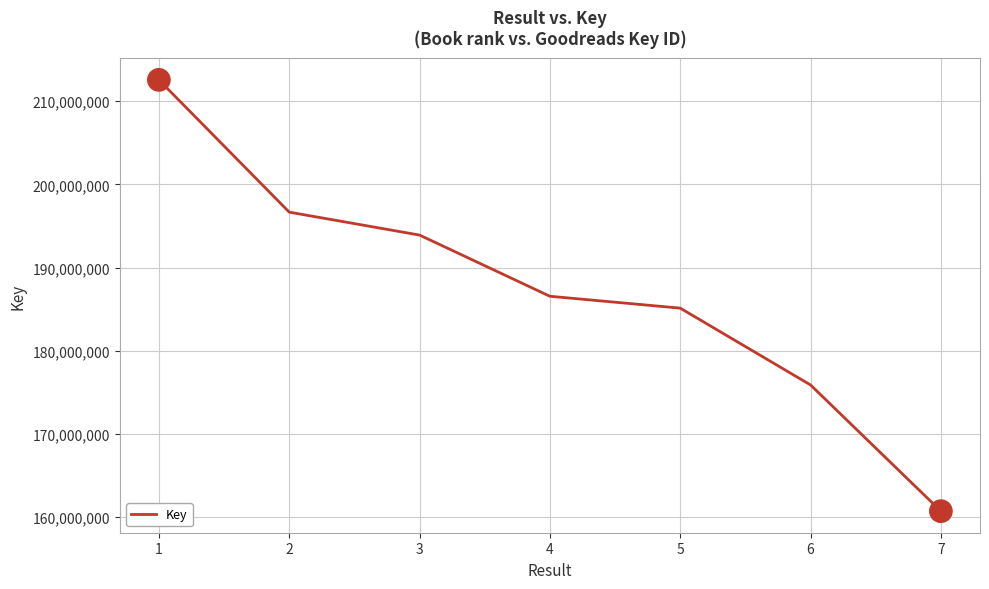

What is the maximum value shown in the chart?

212566291